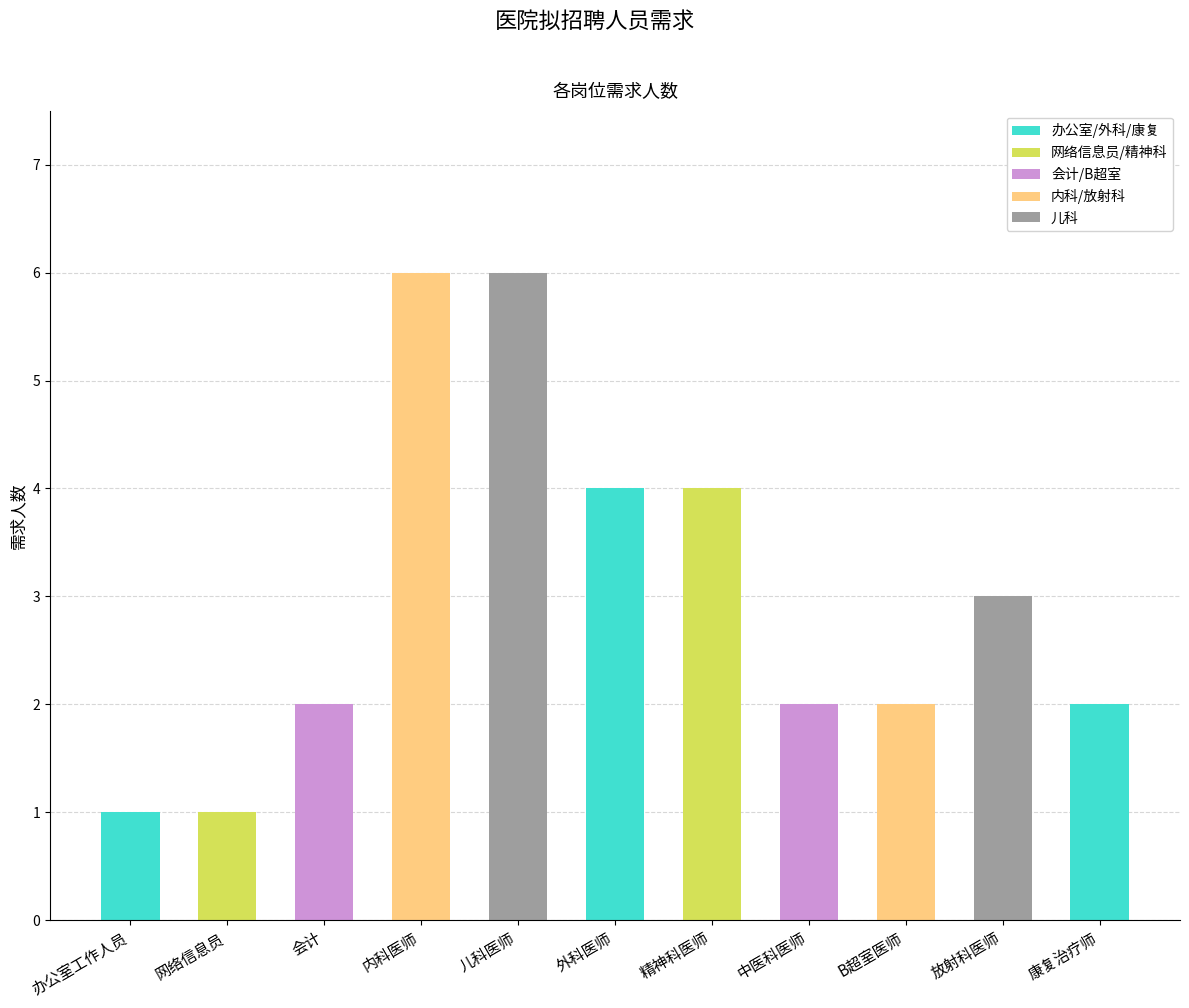

The value at 康复治疗师 is 3. True or false?

False